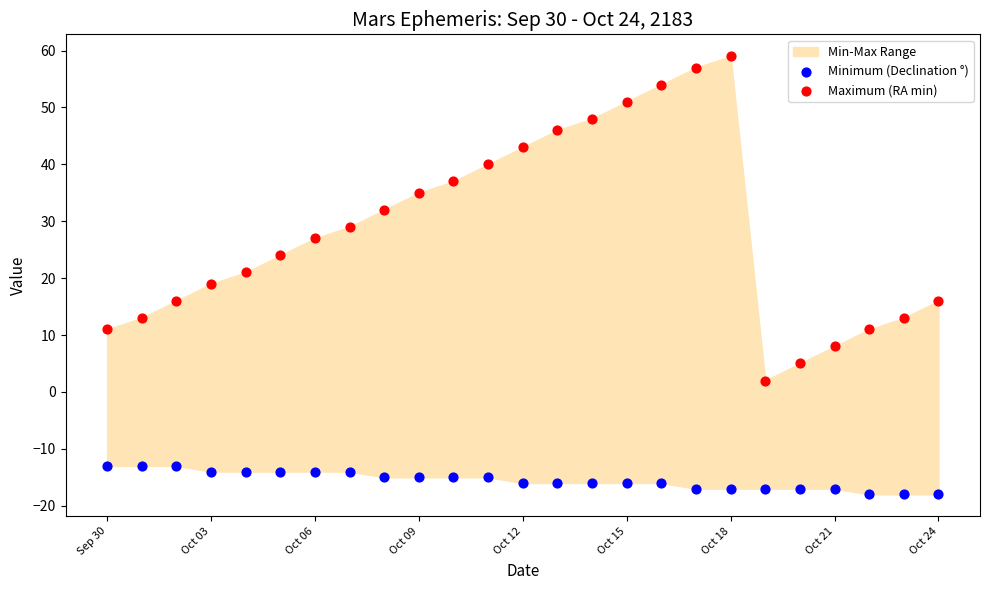

Which series has the largest Y range (max minus min)?

Maximum (RA min)